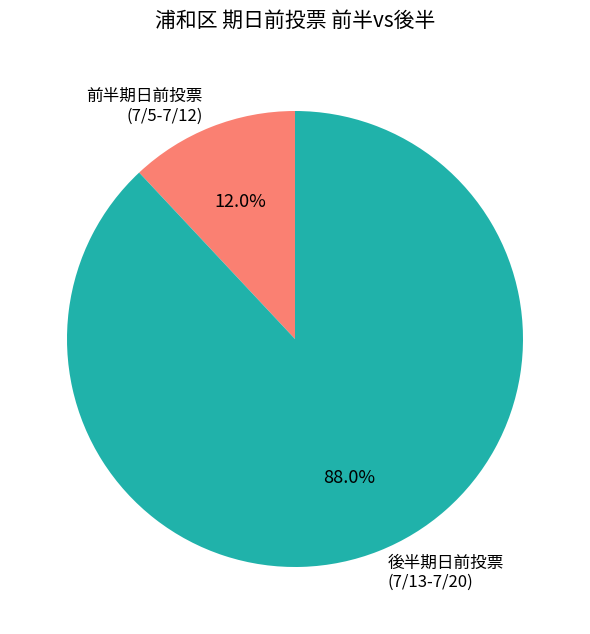

Between 後半期日前投票 (7/13-7/20) and 前半期日前投票 (7/5-7/12), which is larger?

後半期日前投票 (7/13-7/20)